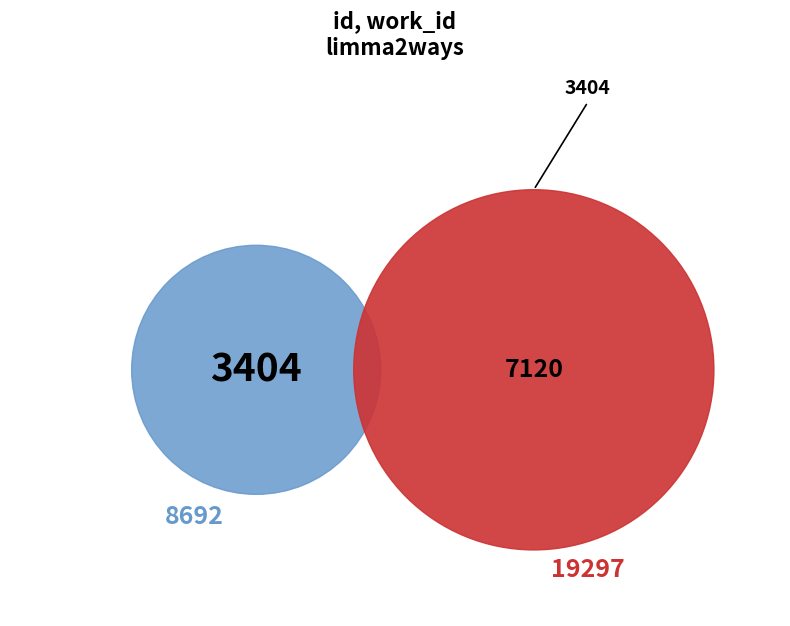

Which slice represents more than half of the pie?

19297